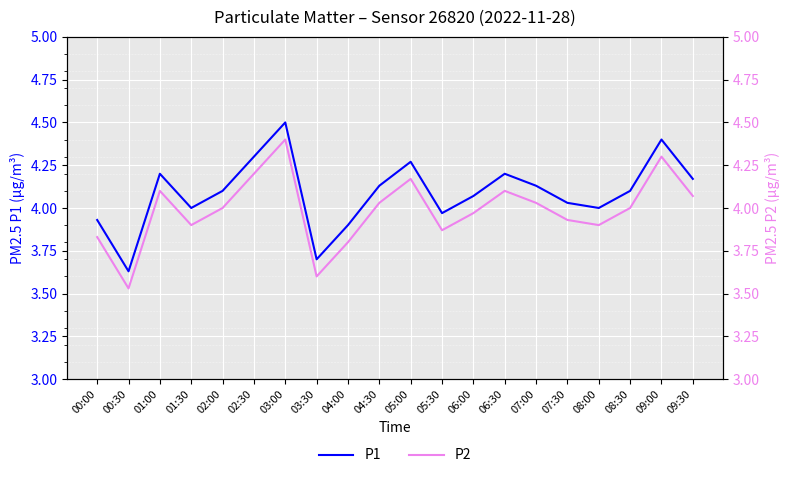

What are all the series names shown in the legend?

P1, P2